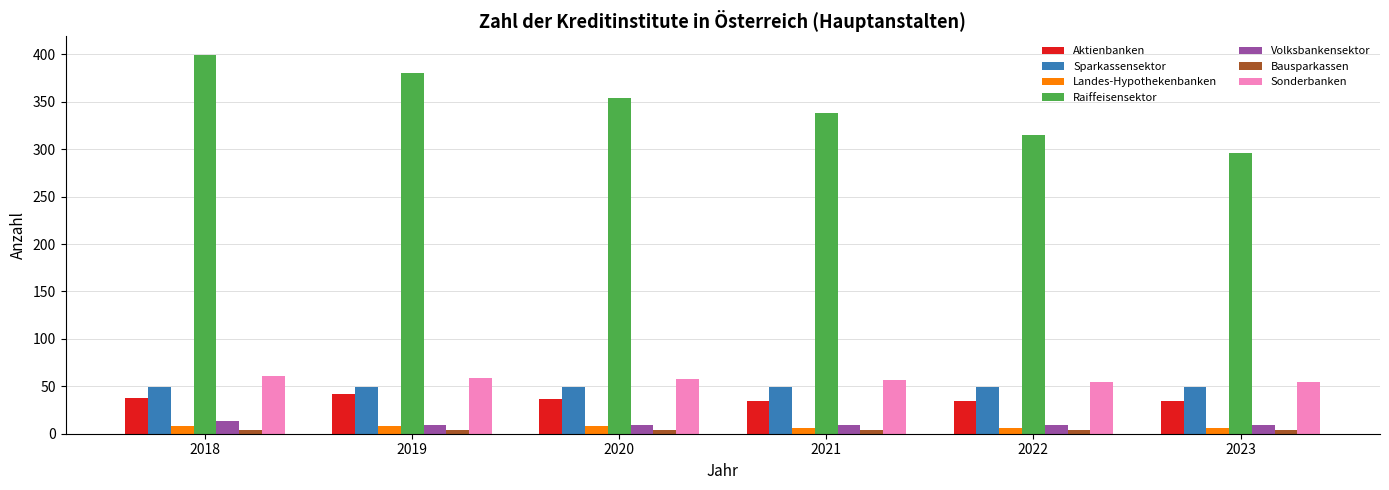

Is the value of Landes-Hypothekenbanken at 2019 greater than the value of Raiffeisensektor at 2019?

No